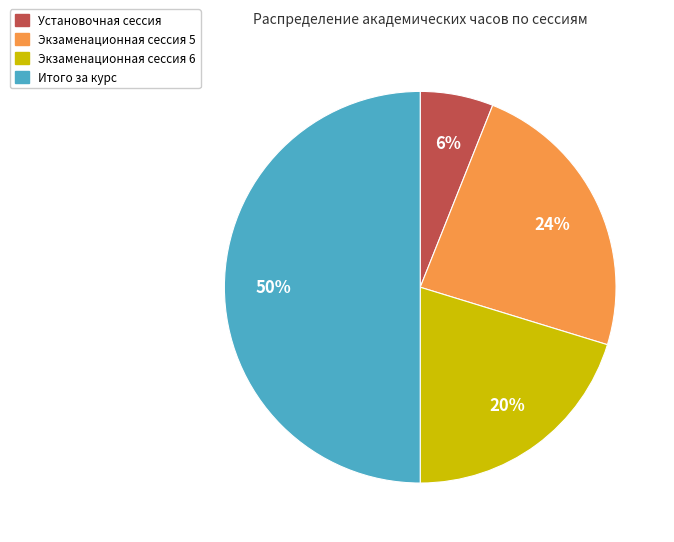

Is Экзаменационная сессия 5 the majority of the pie?

No